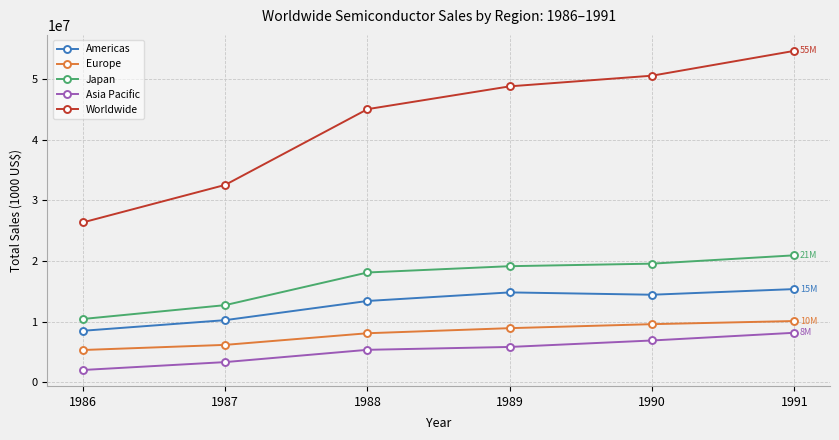

What is the difference between the maximum and second lowest values in the Americas series?

5117069